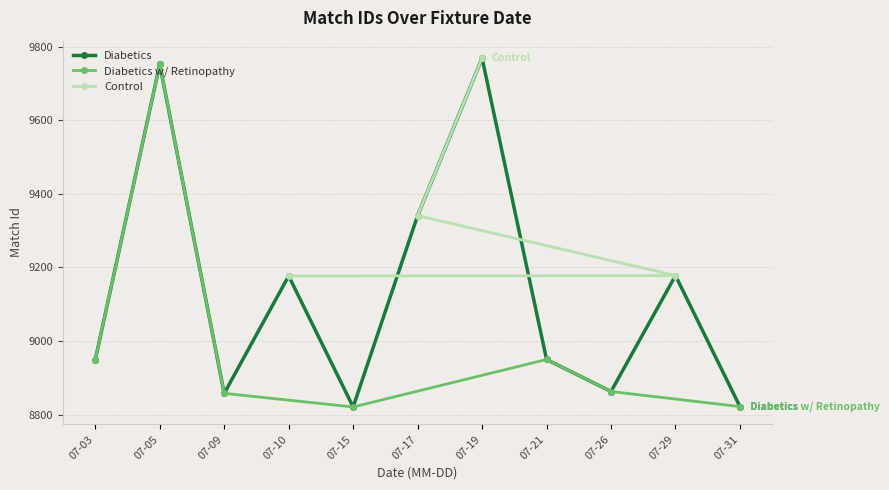

What is the lowest value of the Diabetics series?

8821